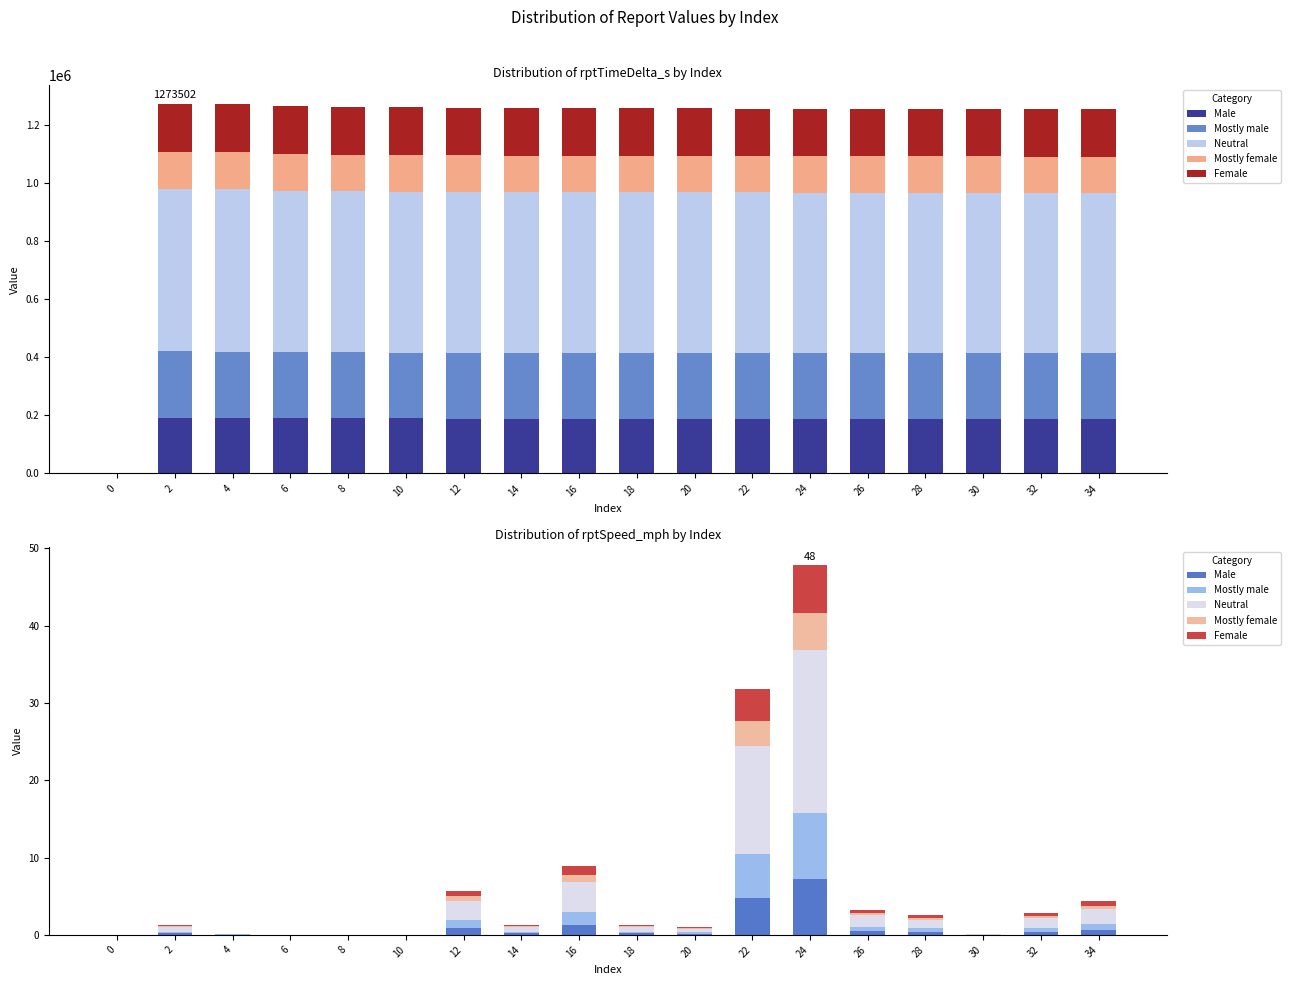

Rank the categories by Mostly female value from lowest to highest.

0, 6, 10, 8, 30, 4, 20, 14, 18, 2, 28, 32, 26, 34, 12, 16, 22, 24